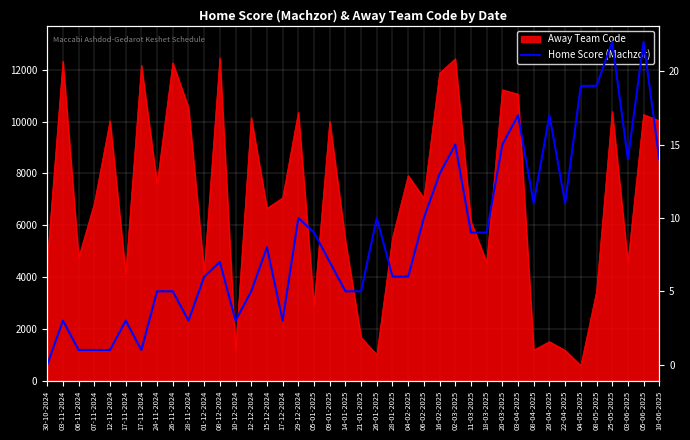

What is the difference between the maximum and minimum values?

22